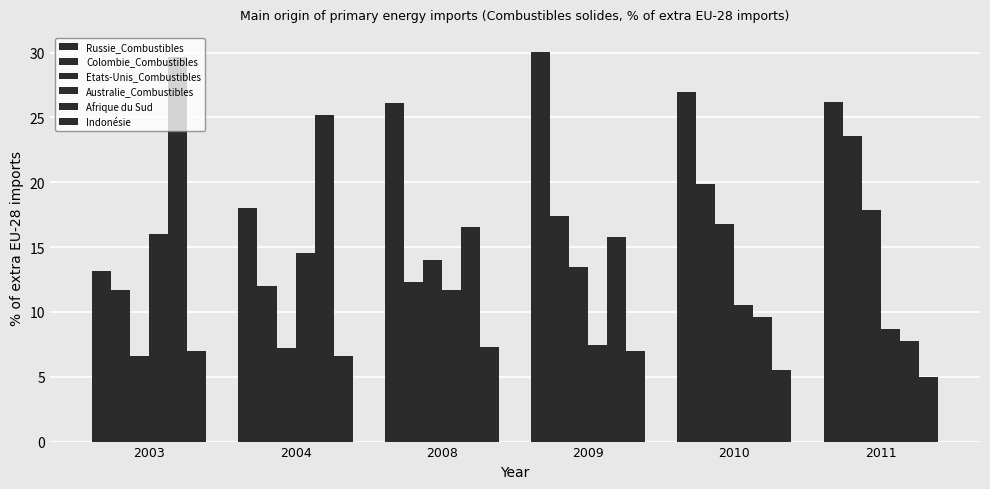

Does the chart contain any negative values?

No